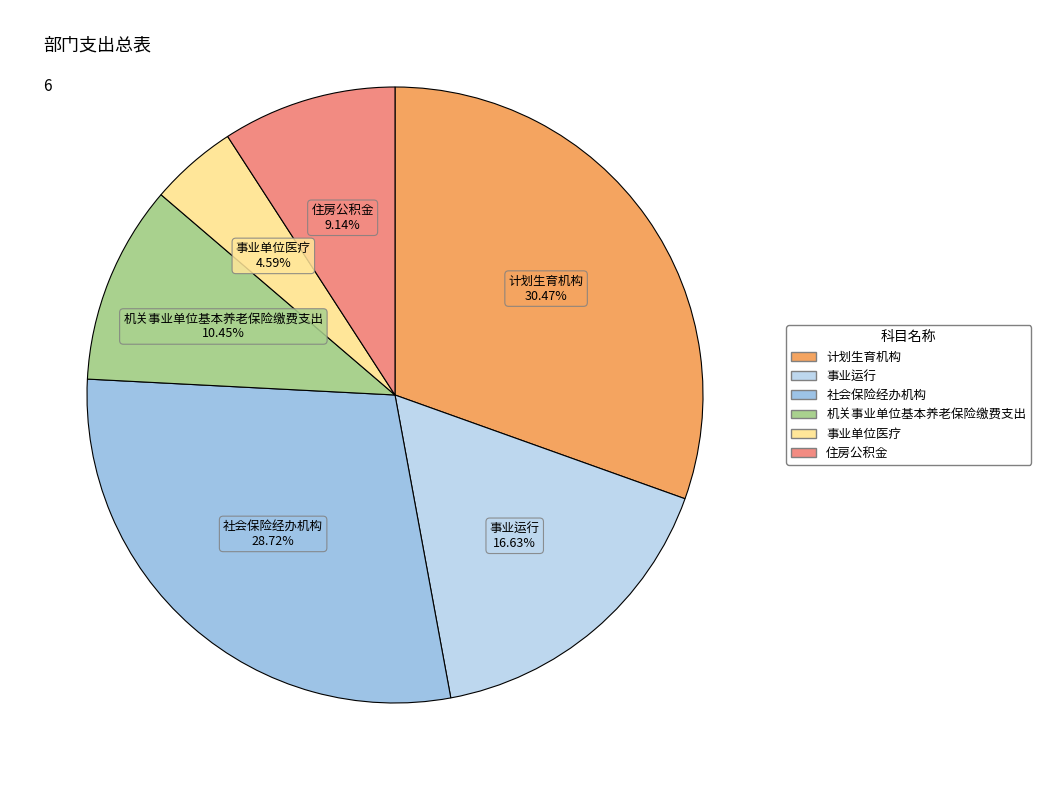

Count the number of slices in the pie.

6